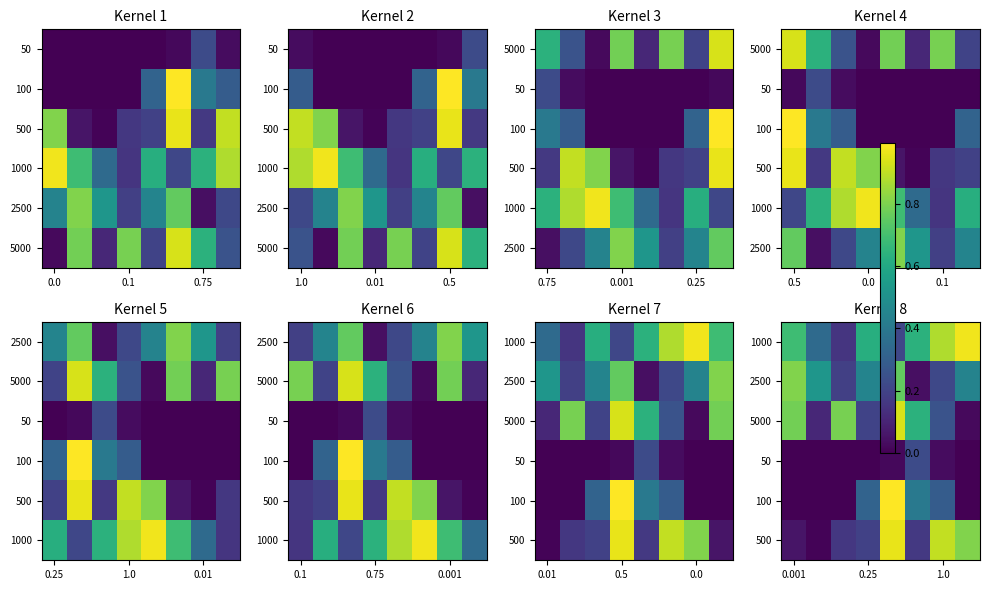

At how many categories does at least one series exceed 0?

8